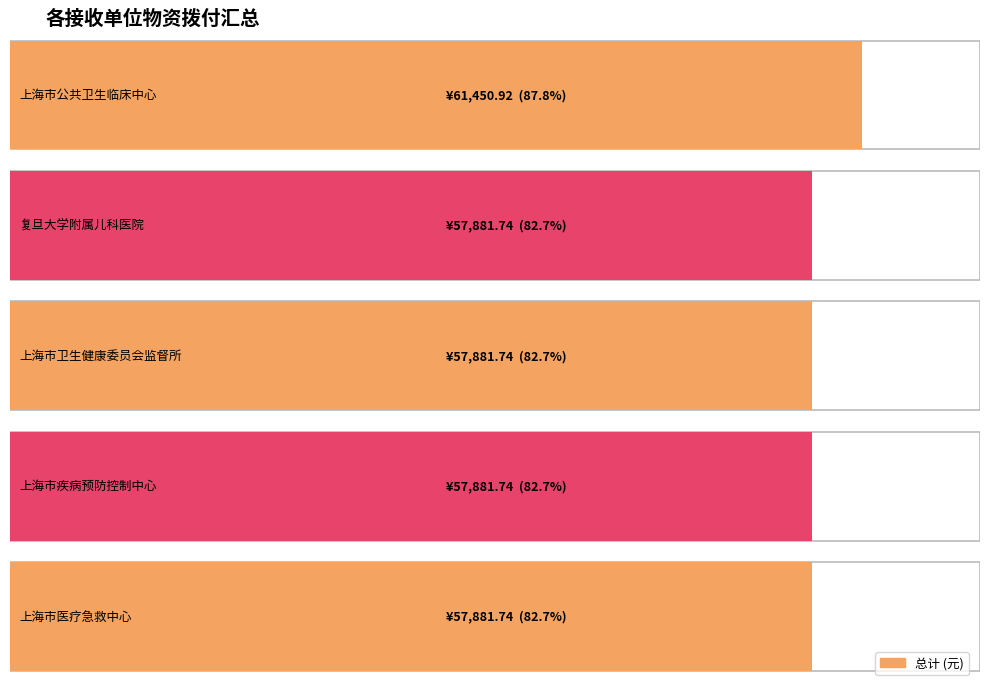

Are the bars grouped side by side (vs. stacked)?

Yes